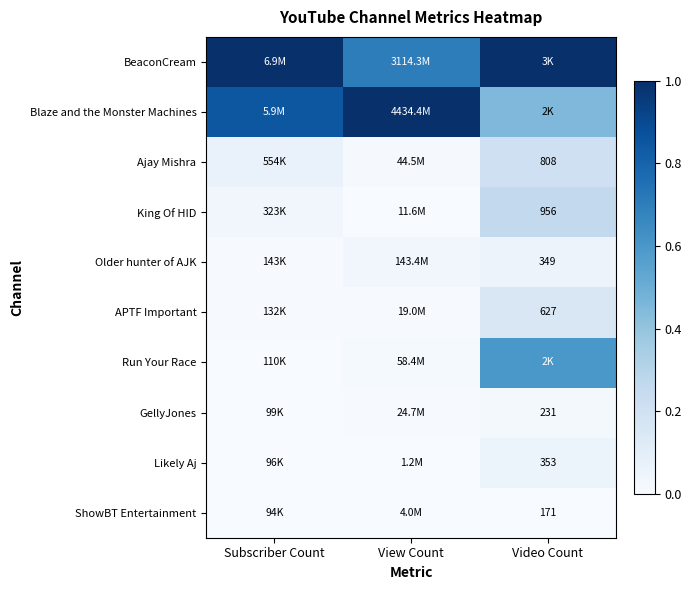

What is the spread (max minus min) of values at Video Count?

1.0